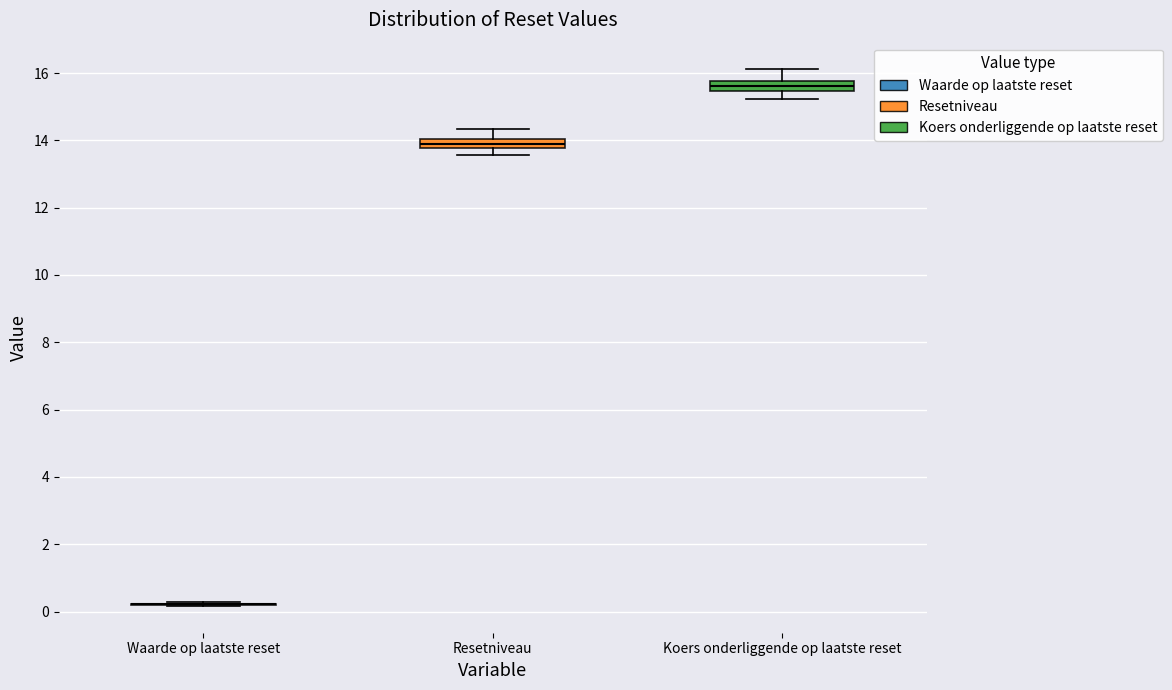

Where is the lower edge of the box for Koers onderliggende op laatste reset on the y-axis? The values are not printed on the chart, so give them approximately, as read against the axis.

15.4